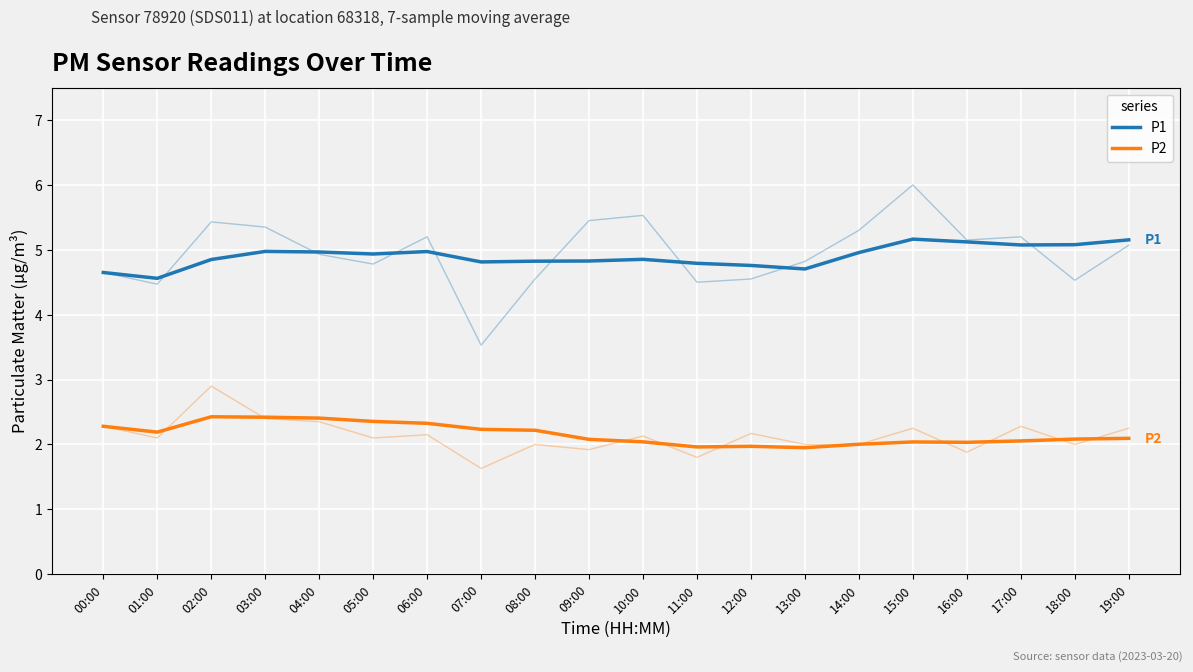

The P1 series shows 2.7 at 05:00. True or false?

False